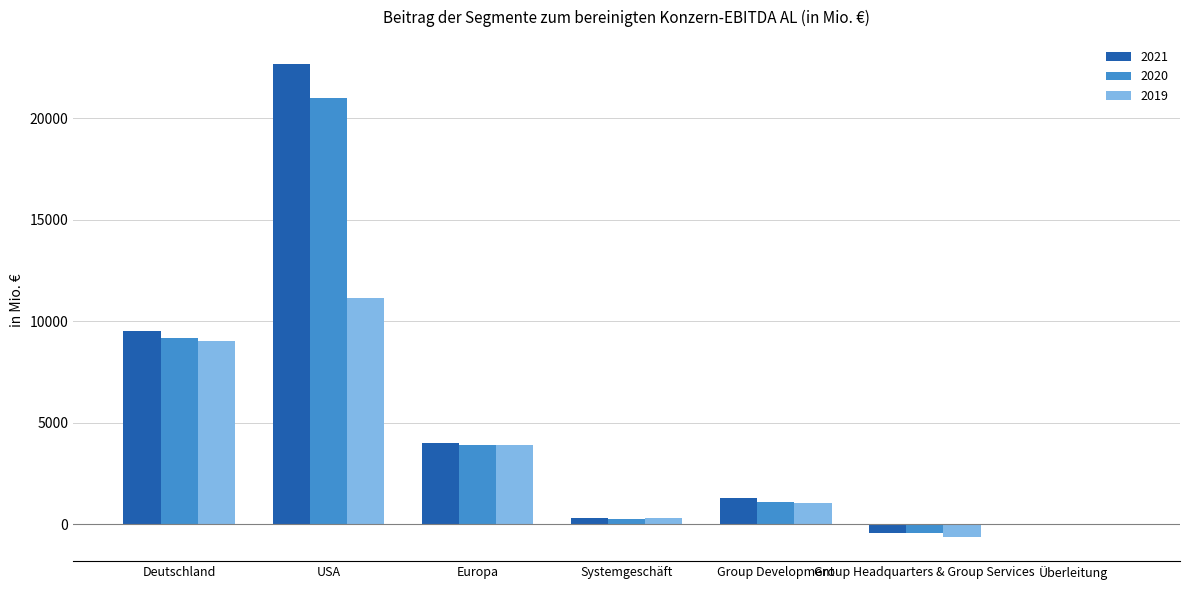

Which series has the widest spread of values?

2021